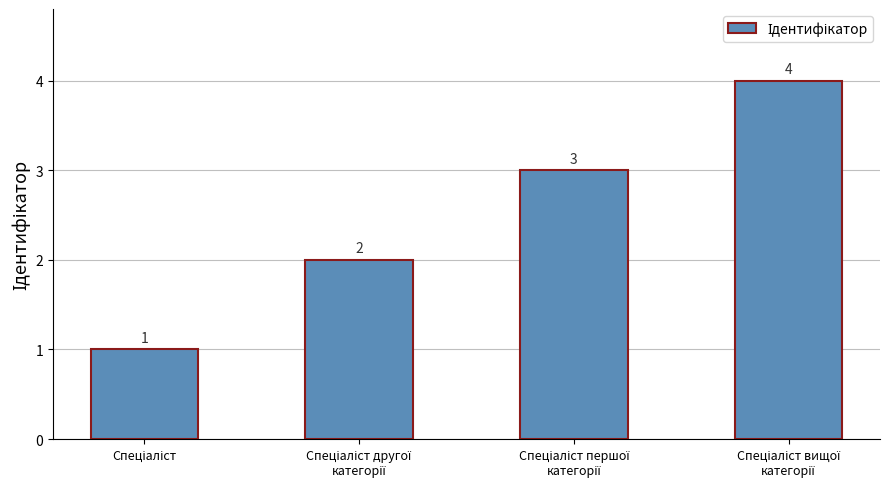

Reading left to right, extract all data points from this chart.

1	2	3	4